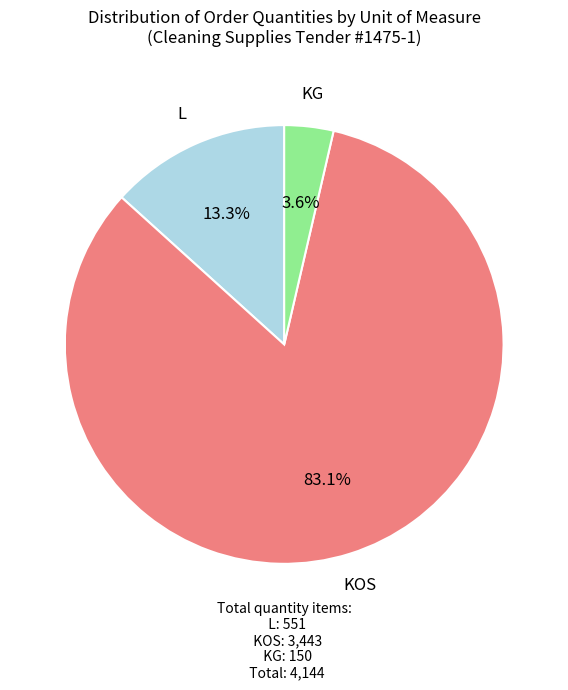

Count the number of slices in the pie.

3